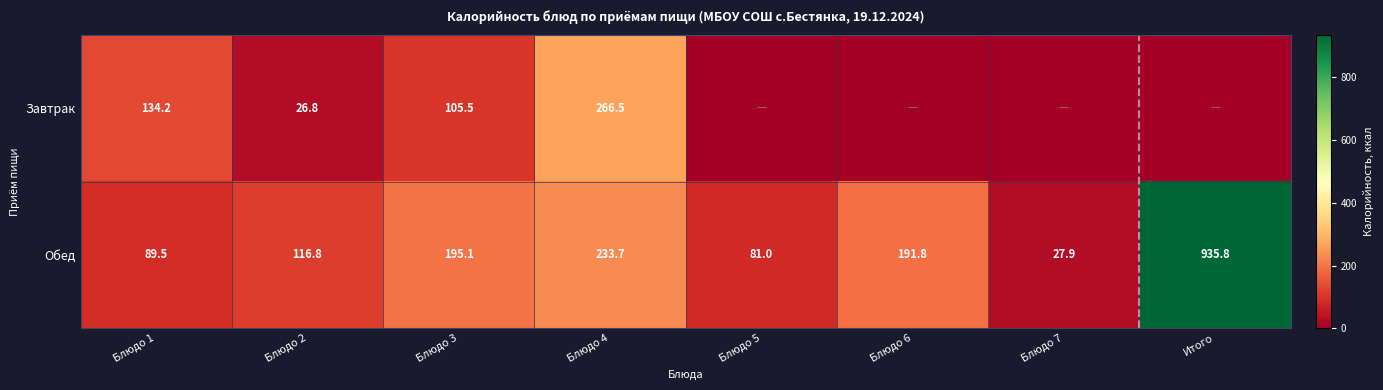

Is the value of Завтрак at Блюдо 3 greater than the value of Обед at Блюдо 3?

No